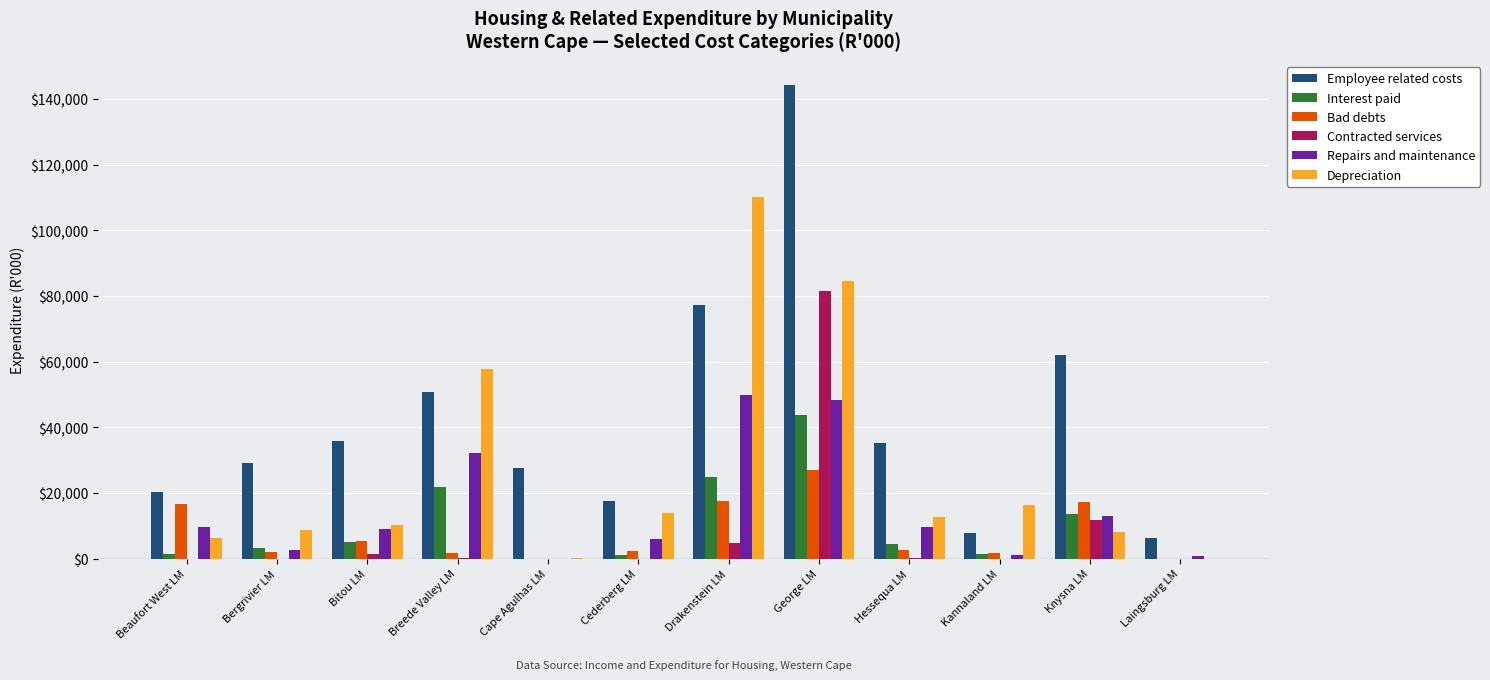

How many groups of bars are there?

12